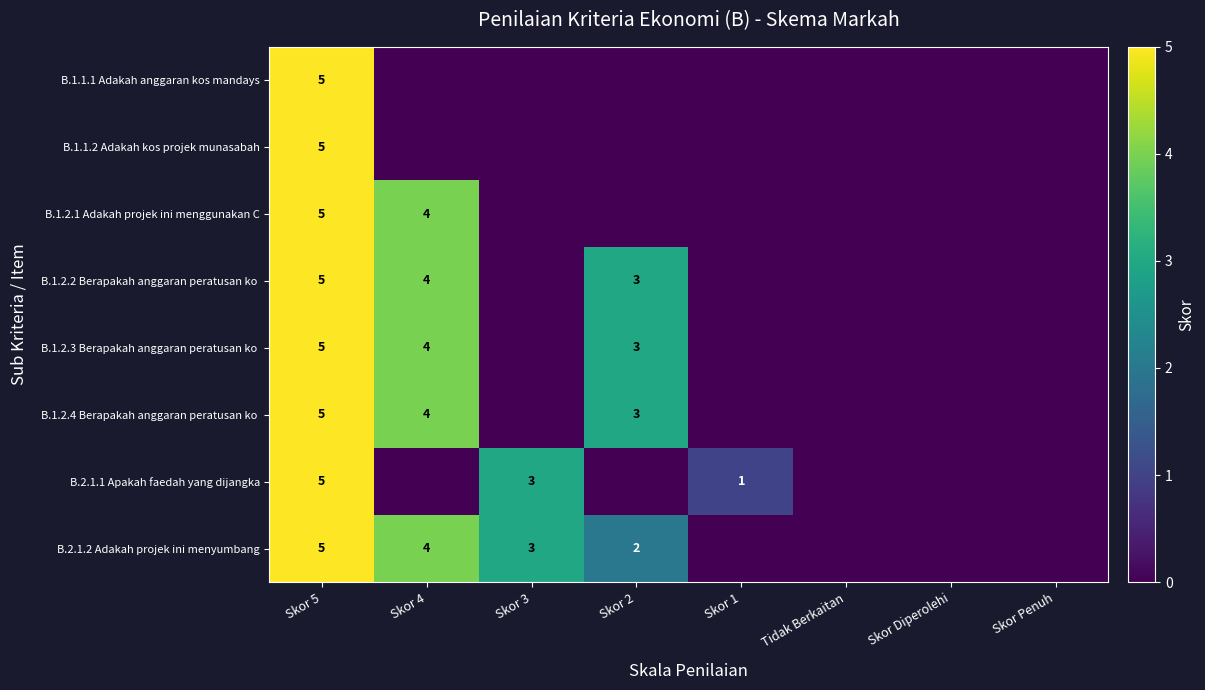

Rank the series by their maximum value, from lowest to highest.

B.1.1.1 Adakah anggaran kos mandays, B.1.1.2 Adakah kos projek munasabah, B.1.2.1 Adakah projek ini menggunakan C, B.1.2.2 Berapakah anggaran peratusan ko, B.1.2.3 Berapakah anggaran peratusan ko, B.1.2.4 Berapakah anggaran peratusan ko, B.2.1.1 Apakah faedah yang dijangka, B.2.1.2 Adakah projek ini menyumbang